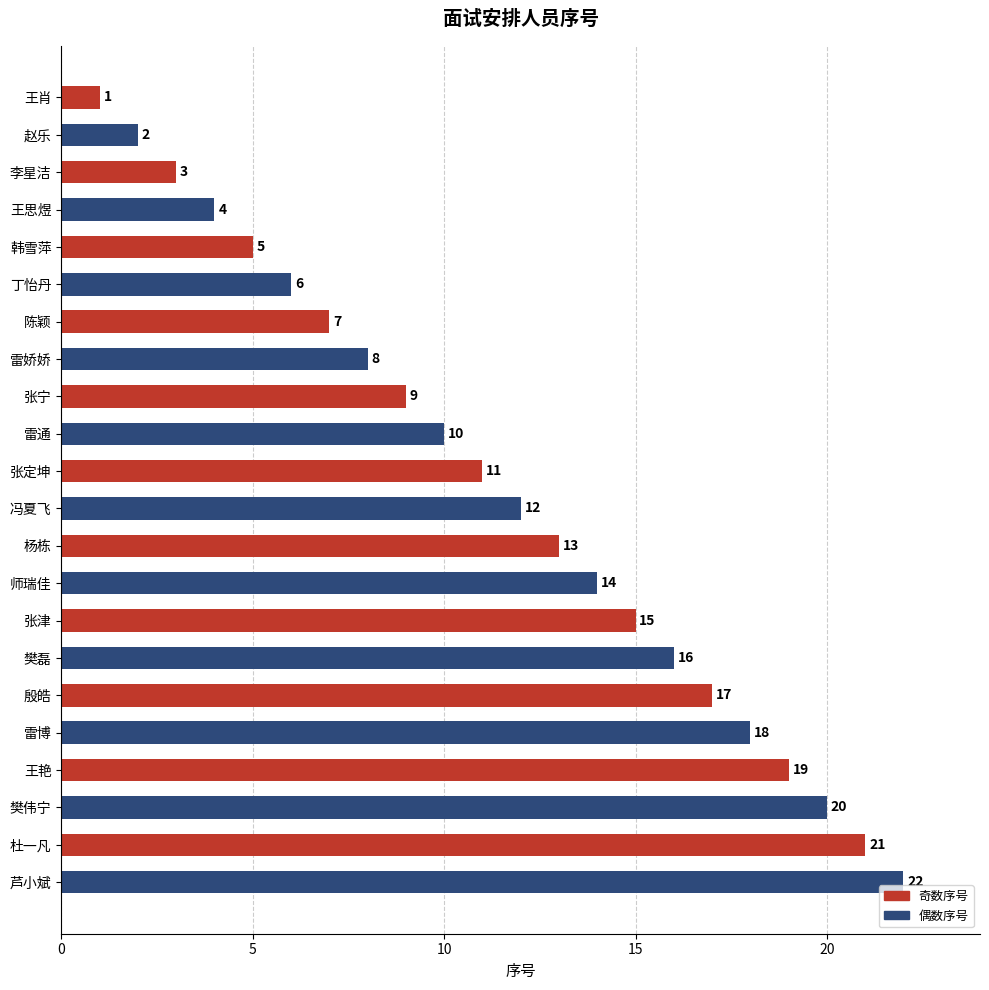

How many distinct data groups are displayed?

1